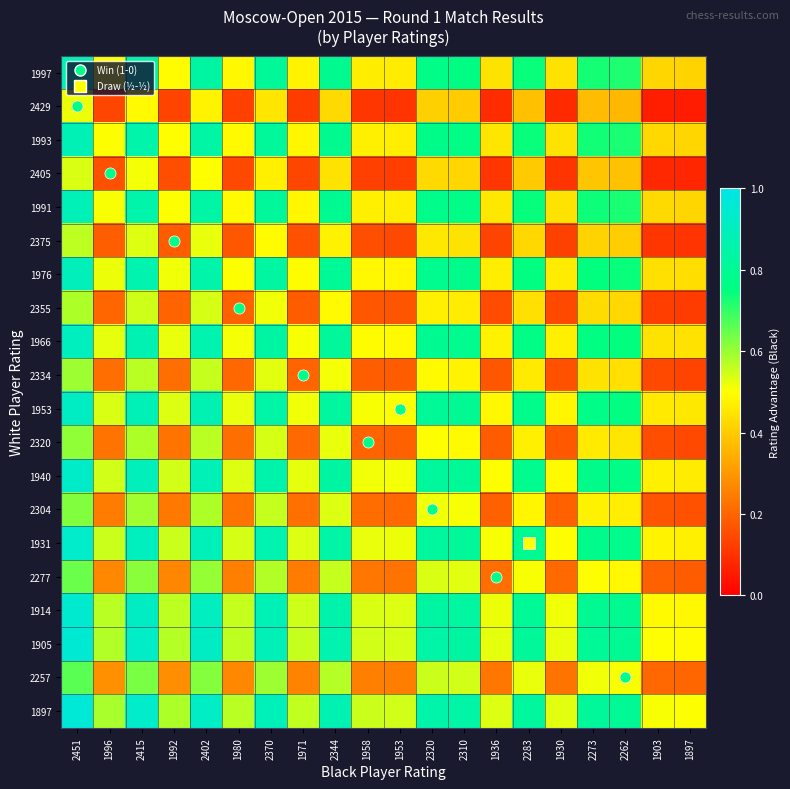

What is the smallest value displayed?

0.1